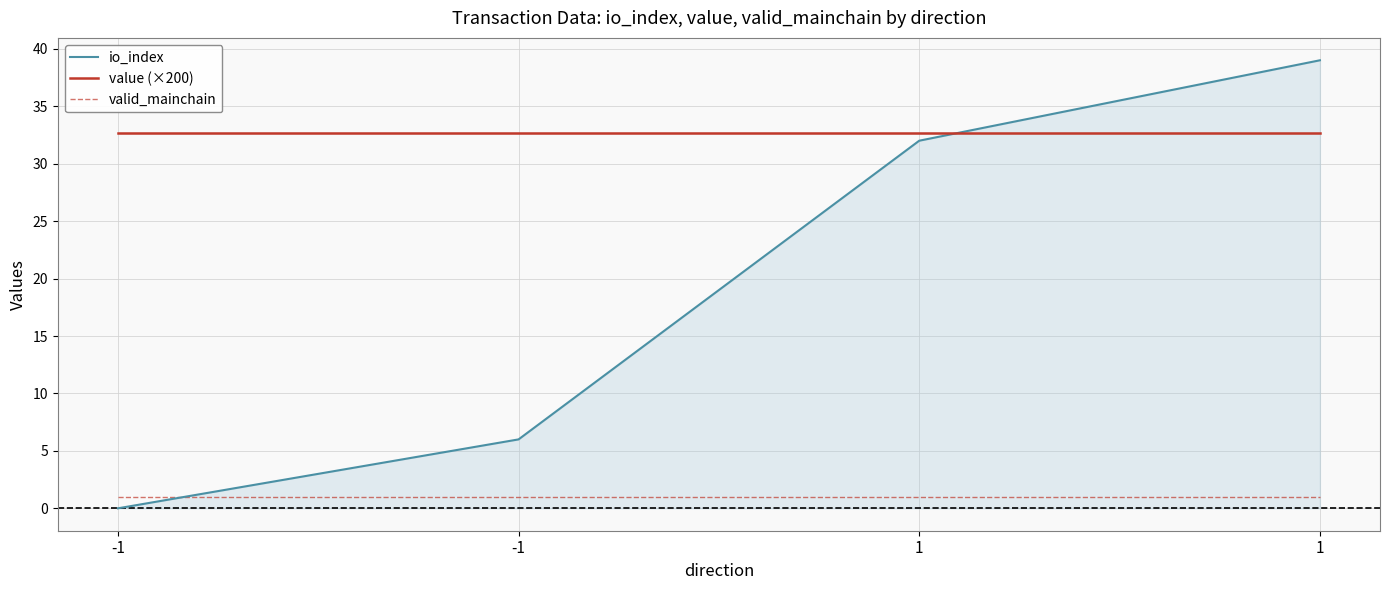

Which category has the lowest value in the io_index series?

-1